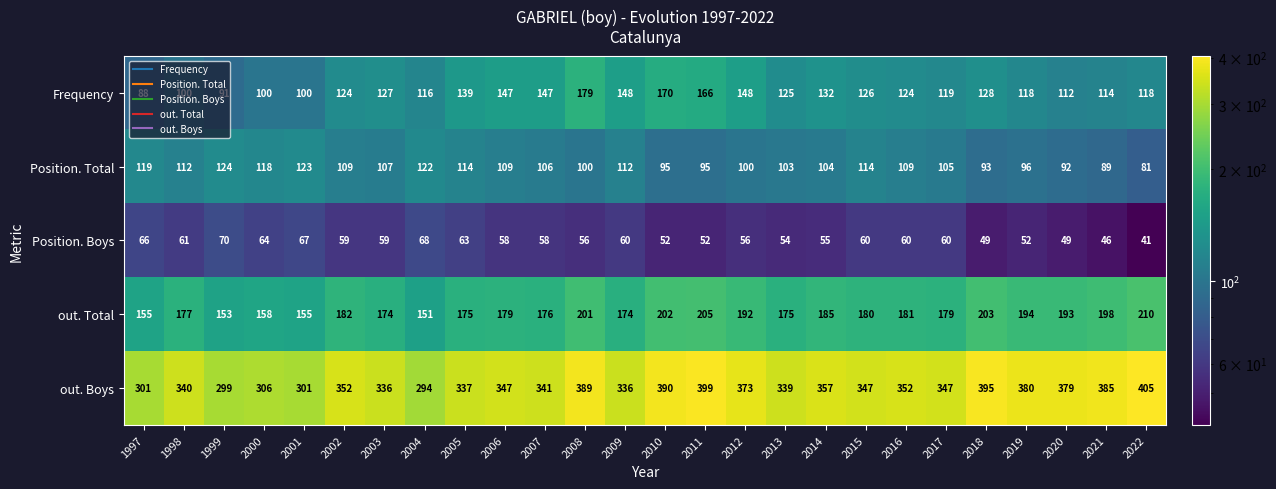

What is the greatest value displayed?

405